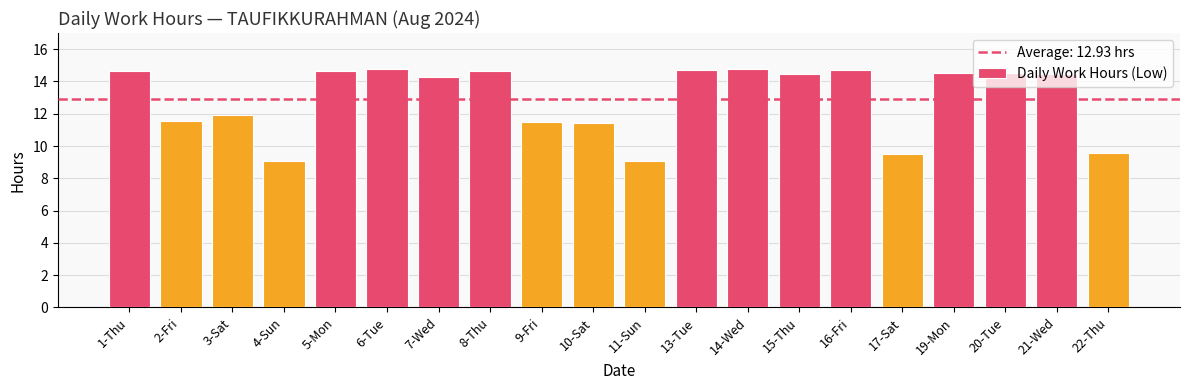

Are the bars horizontal?

No